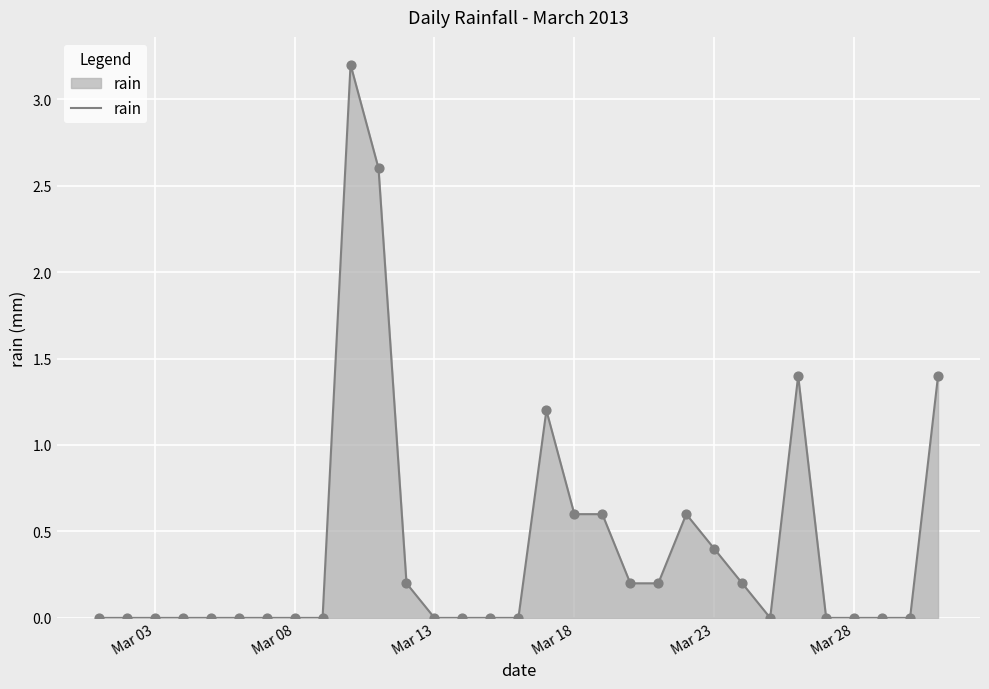

What is the maximum value shown in the chart?

3.2